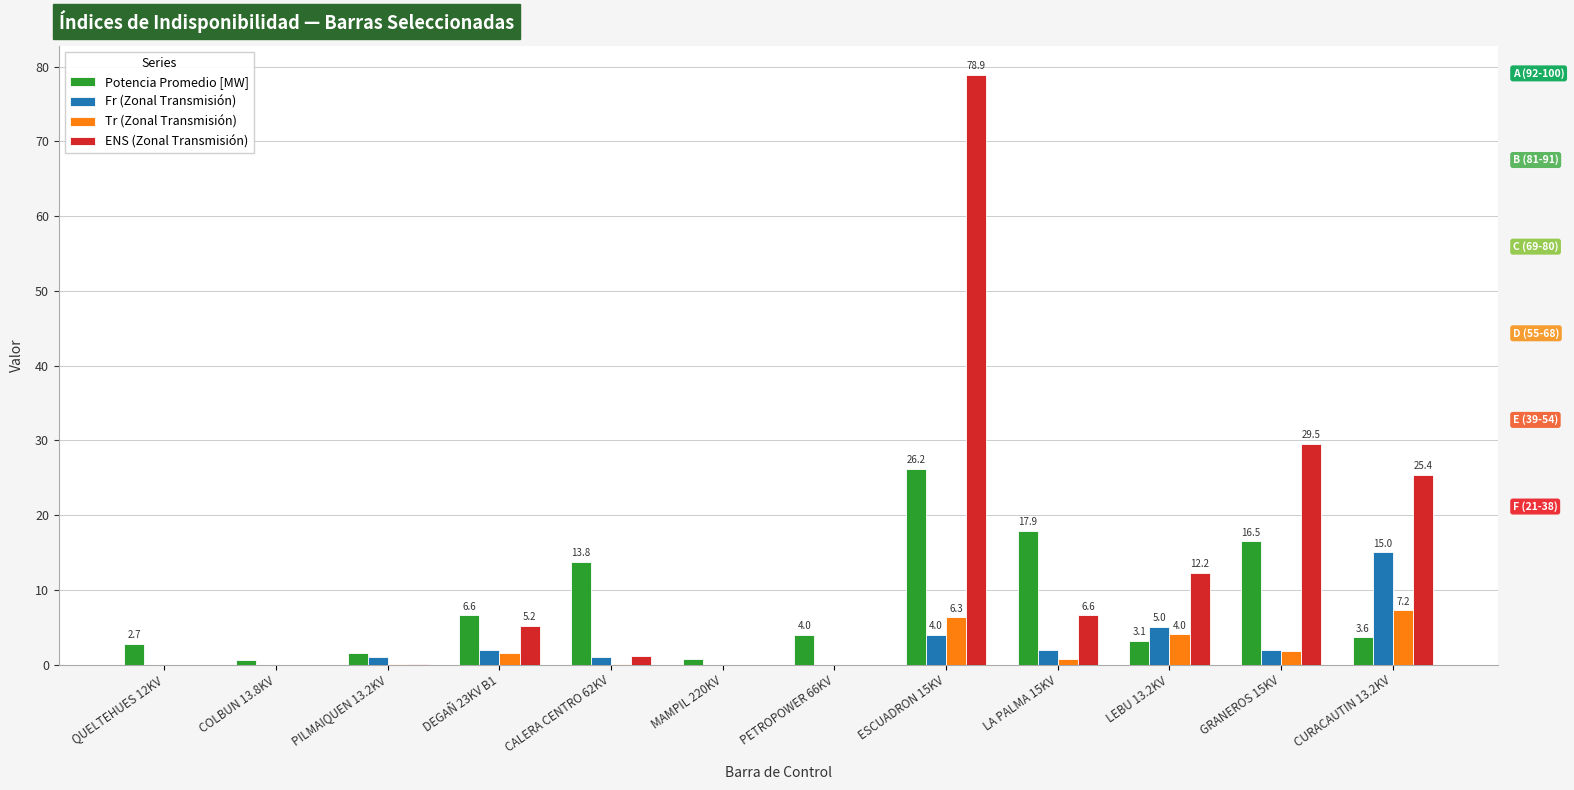

What is the lowest value of the Potencia Promedio [MW] series?

0.6